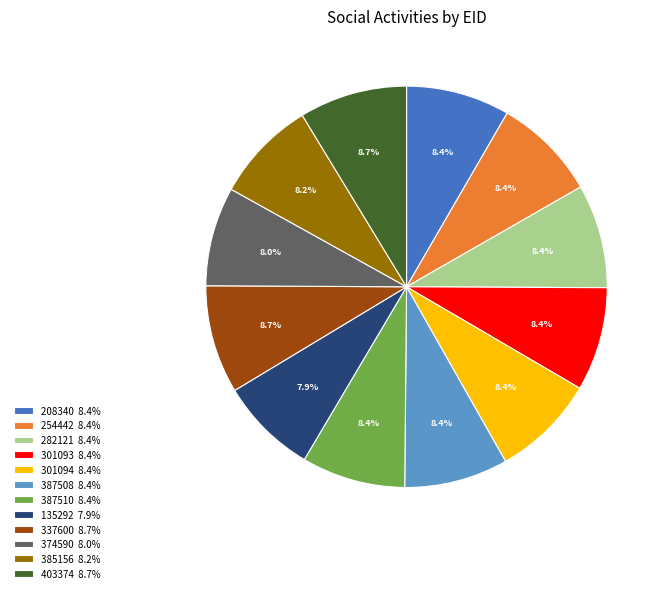

Combined, do 385156 8.2% and 301094 8.4% account for over 50%?

No